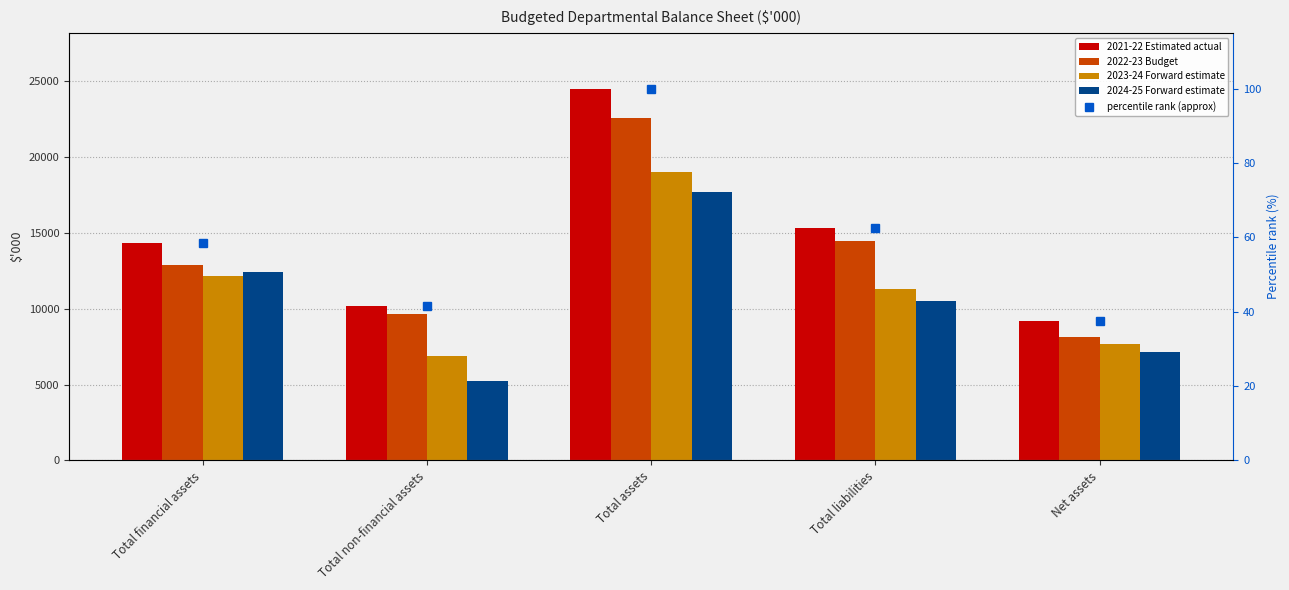

Reading left to right, what are all the values shown in this chart?

2021-22 Estimated actual: Total financial assets=14324.0	Total non-financial assets=10178.0	Total assets=24502.0	Total liabilities=15301.0	Net assets=9201.0
2022-23 Budget: Total financial assets=12906.0	Total non-financial assets=9663.0	Total assets=22569.0	Total liabilities=14456.0	Net assets=8113.0
2023-24 Forward estimate: Total financial assets=12135.0	Total non-financial assets=6851.0	Total assets=18986.0	Total liabilities=11312.0	Net assets=7674.0
2024-25 Forward estimate: Total financial assets=12402.0	Total non-financial assets=5259.0	Total assets=17661.0	Total liabilities=10496.0	Net assets=7165.0
percentile rank (approx): Total financial assets=58.5	Total non-financial assets=41.5	Total assets=100.0	Total liabilities=62.4	Net assets=37.6